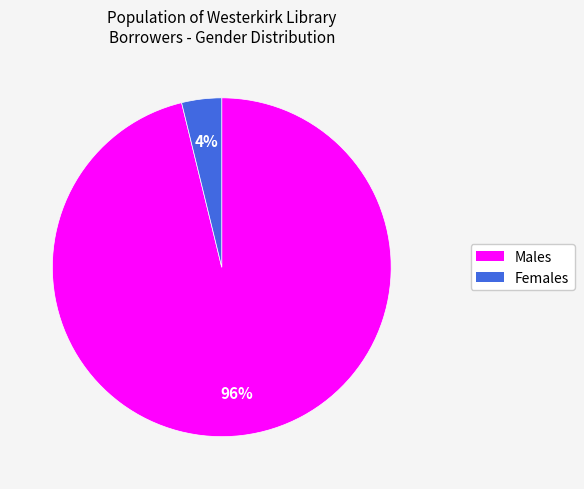

Is there a majority slice in this chart?

Yes